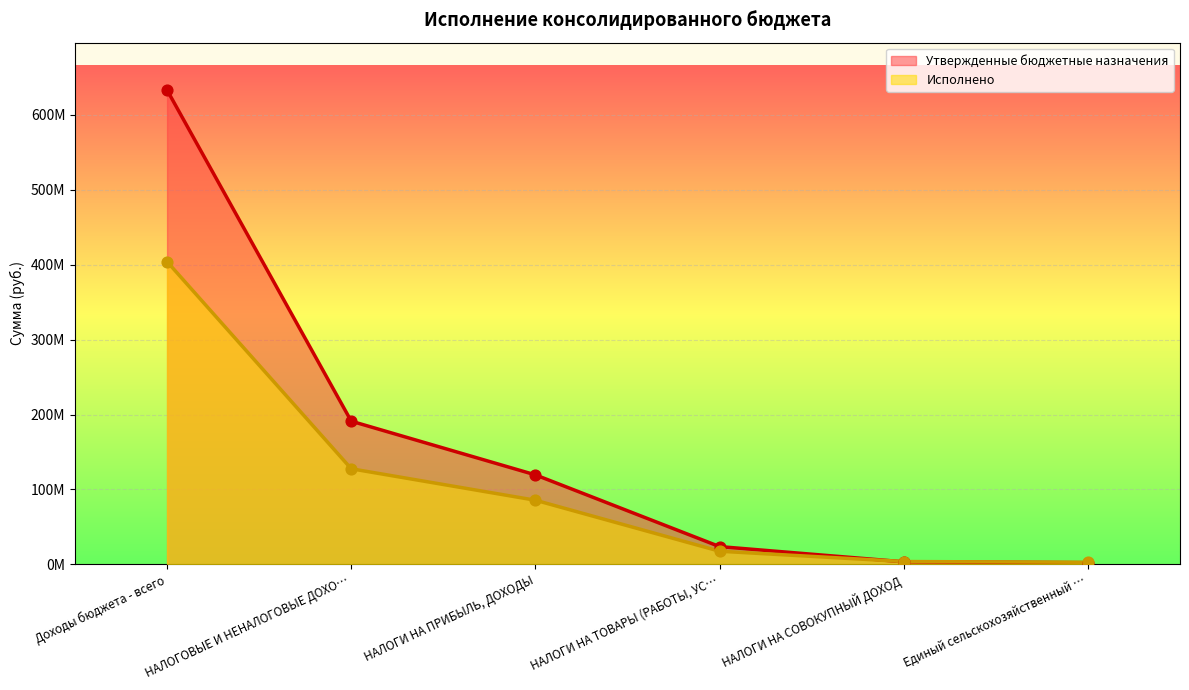

Which series has the largest total across all categories?

Утвержденные бюджетные назначения